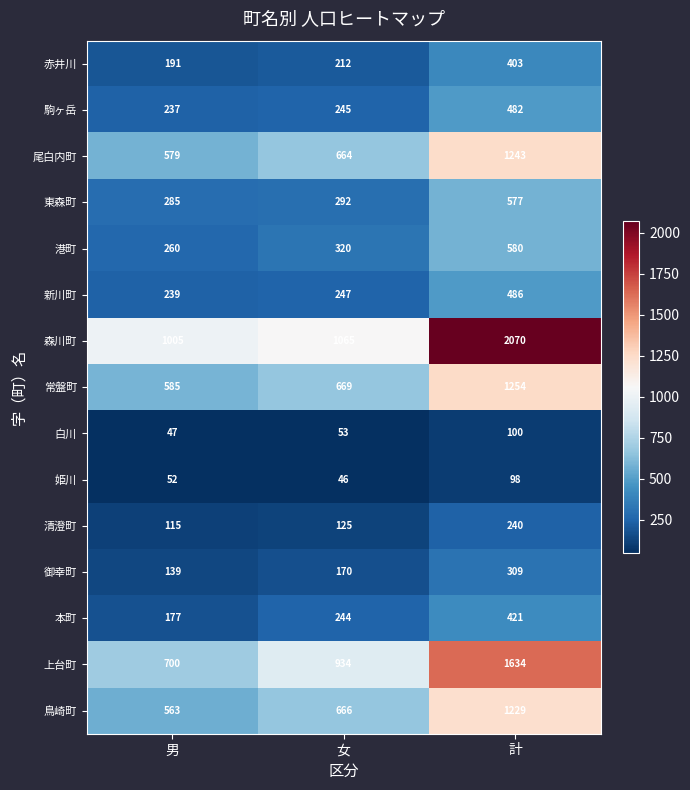

Where is 清澄町 nearest to the value 177?

女